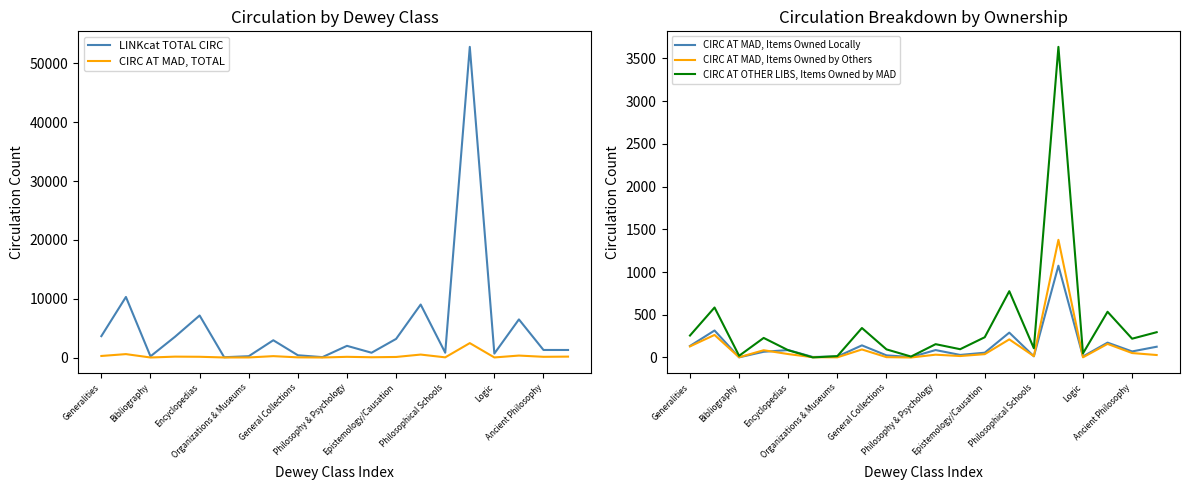

True or false: CIRC AT MAD, Items Owned Locally and LINKcat TOTAL CIRC cross at least once.

False